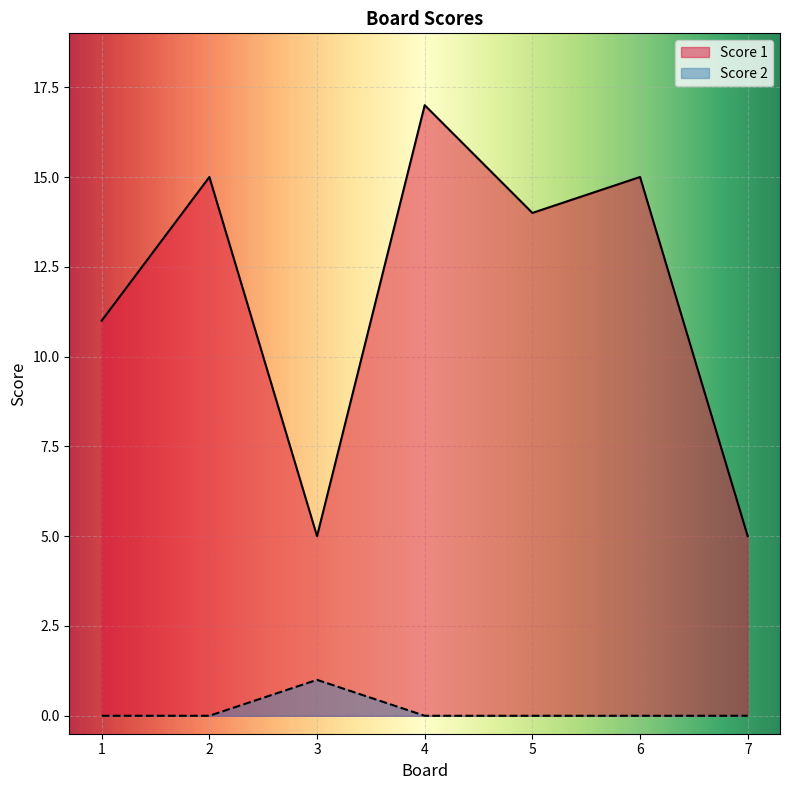

At which category does Score 1 reach its first local peak?

2